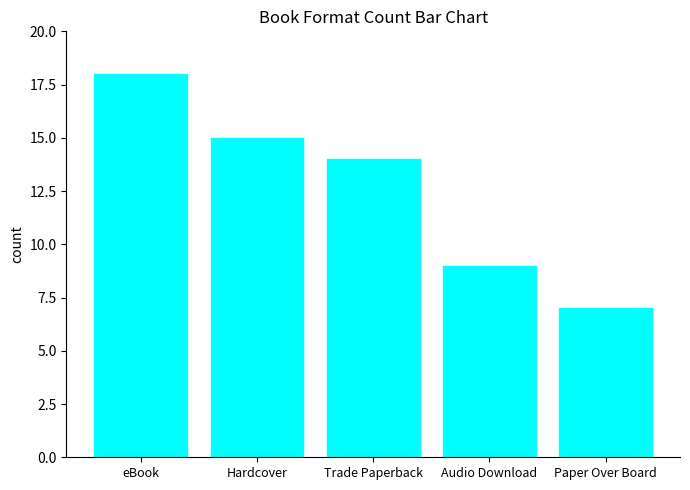

True or false: the data shows 9 at Audio Download.

True